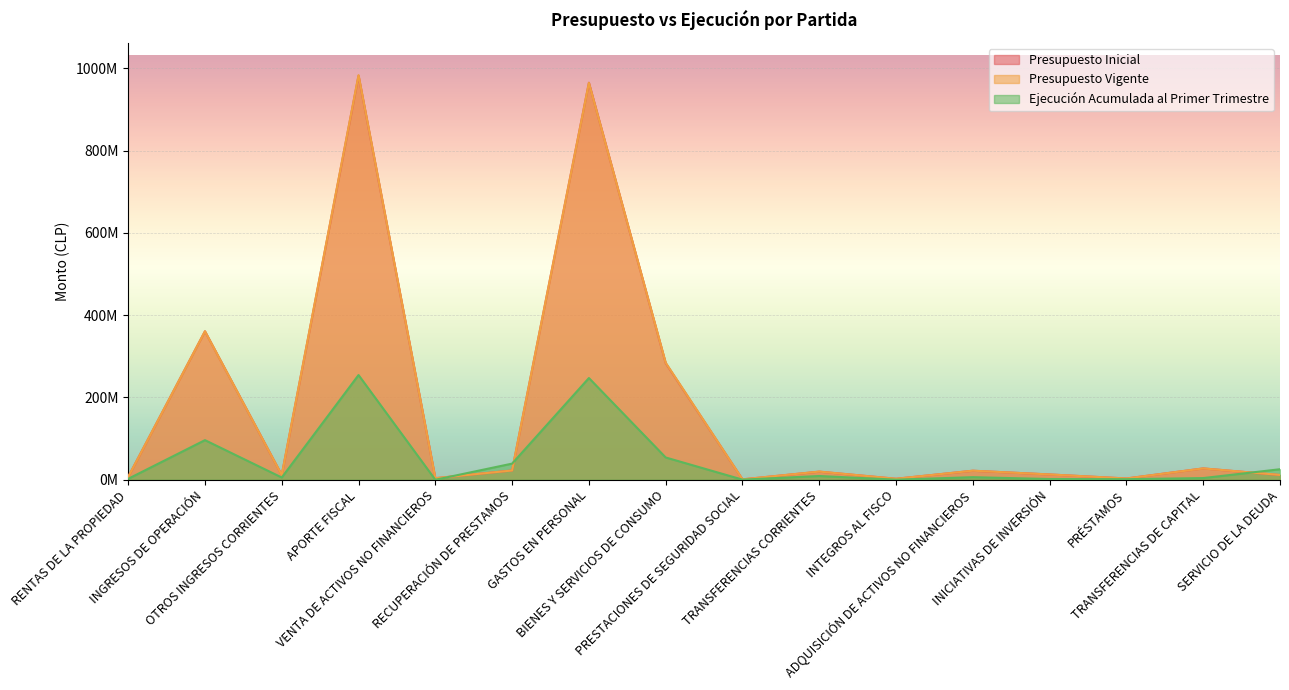

What is the difference between the maximum and second lowest values in the Presupuesto Inicial series?

979369642